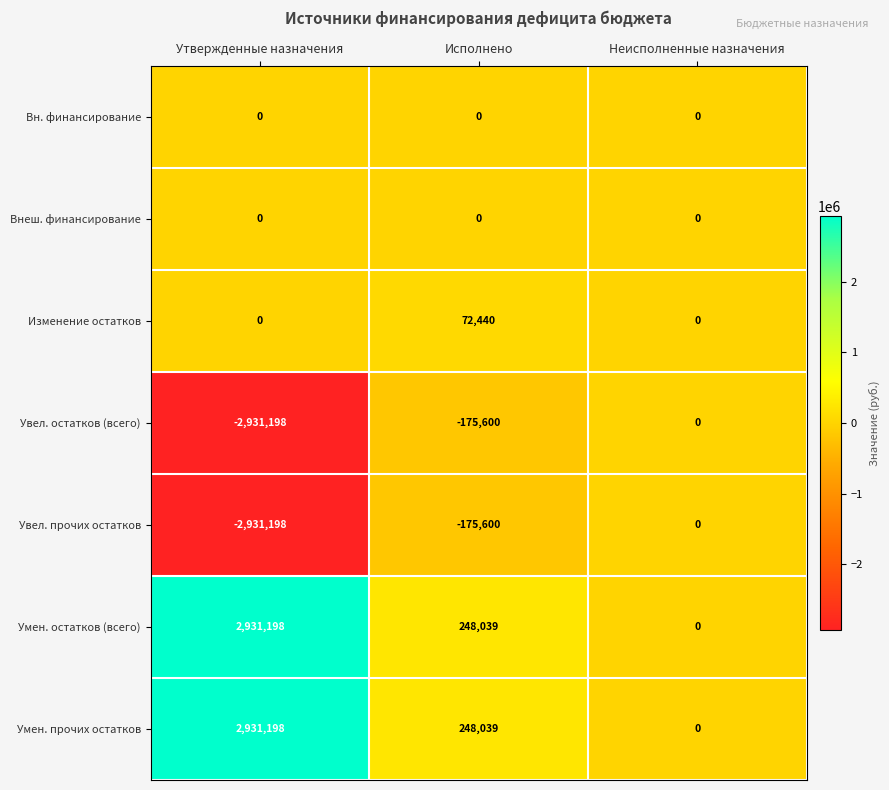

Which label corresponds to the largest value in the chart?

Утвержденные назначения